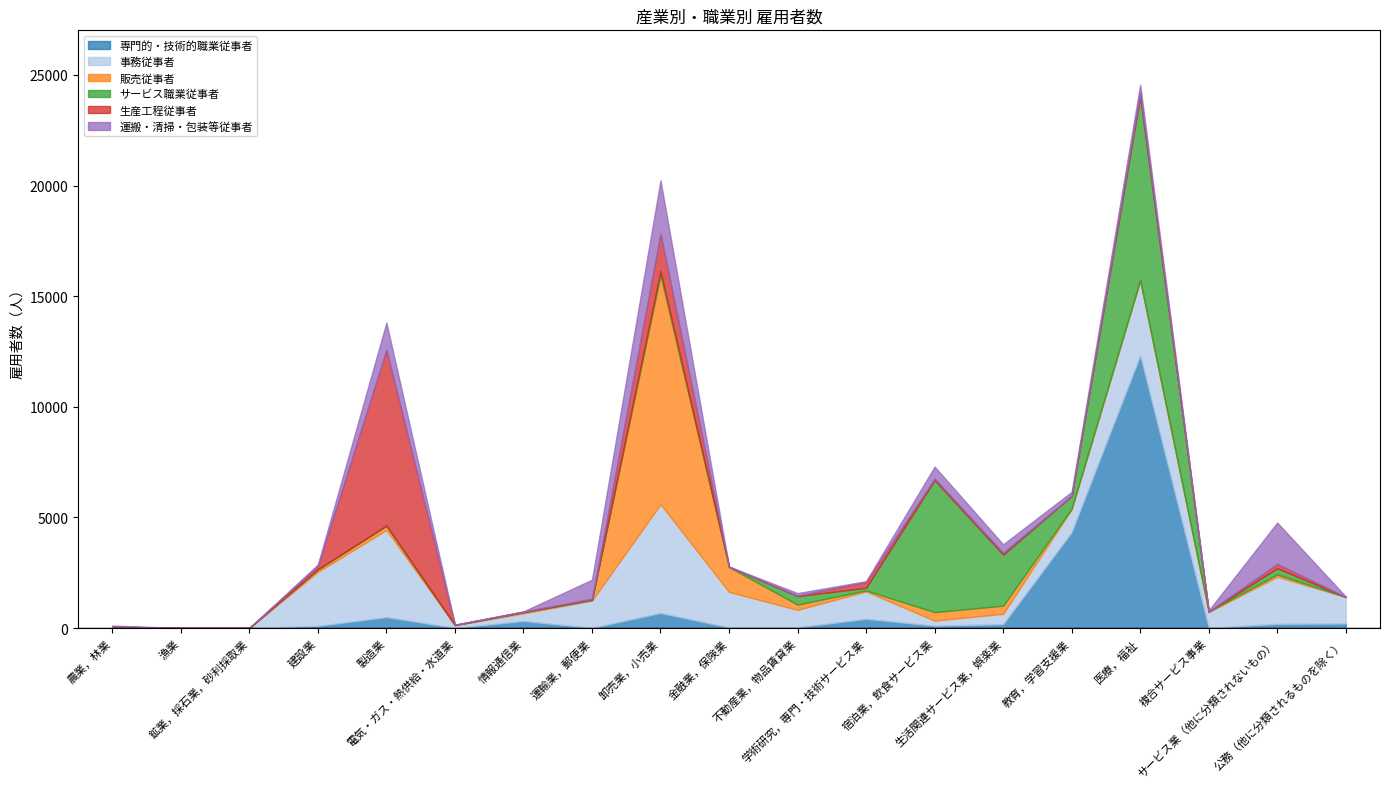

The value of 運搬・清掃・包装等従事者 at 運輸業，郵便業 is 860. True or false?

True